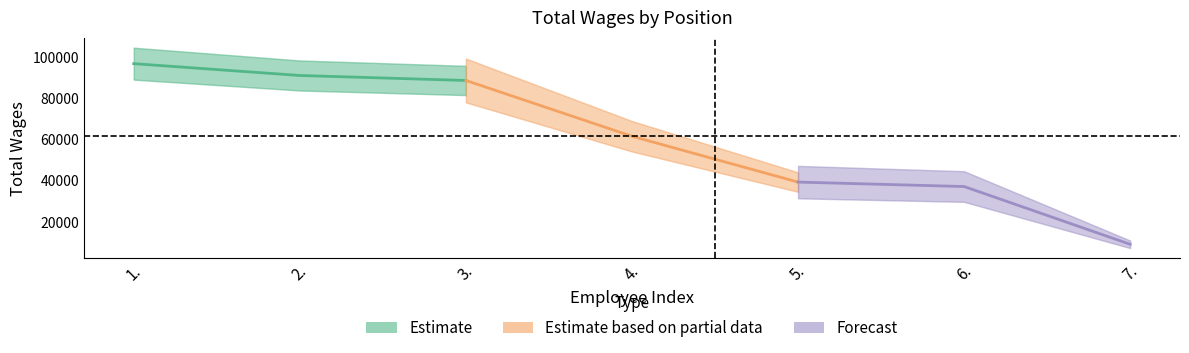

Rank the series by their maximum value, from lowest to highest.

Forecast, Estimate based on partial data, Estimate